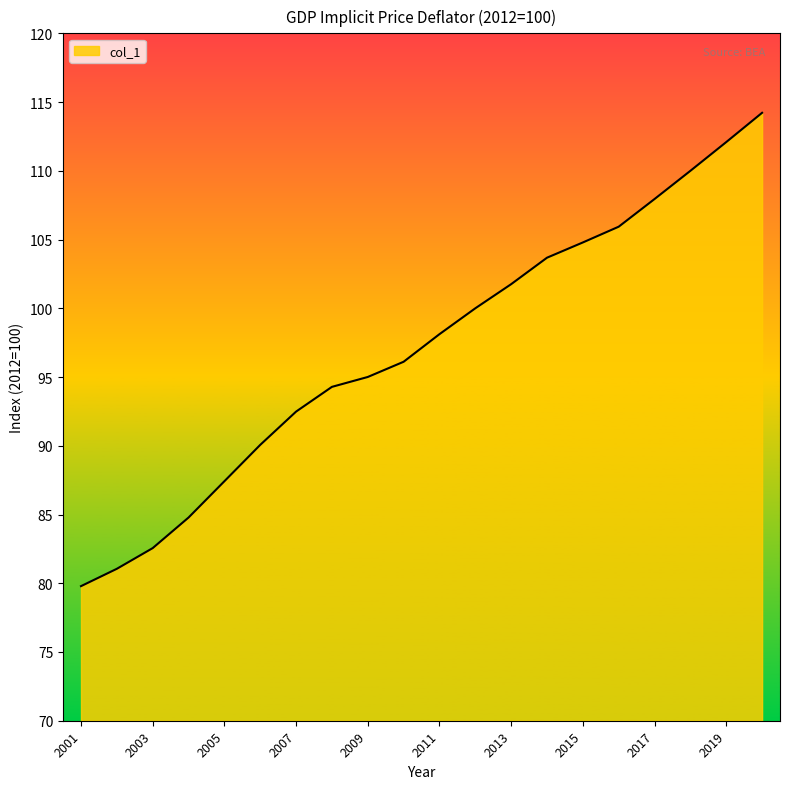

Reading left to right, what are all the values shown in this chart?

79.8	81.1	82.6	84.8	87.4	90.1	92.5	94.3	95.0	96.1	98.1	100.0	101.8	103.7	104.8	105.9	107.9	110.0	112.1	114.2